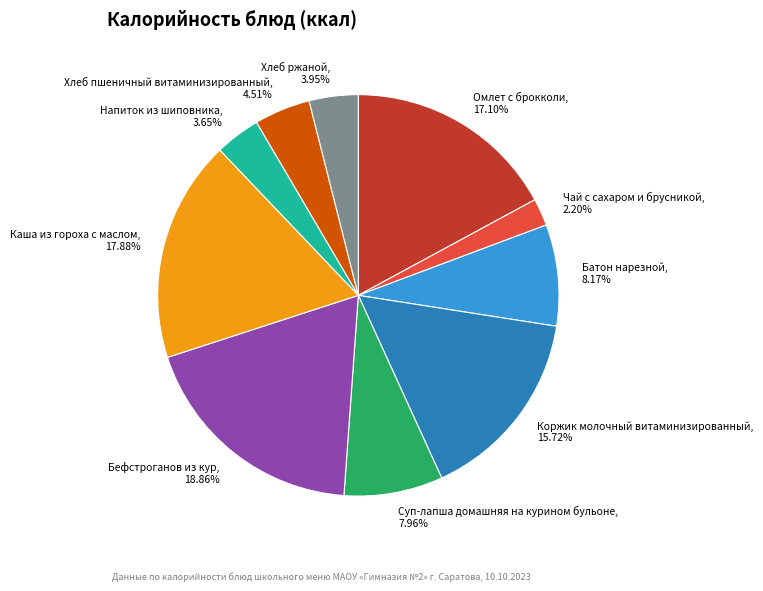

To the nearest percent, what portion does Коржик молочный витаминизированный represent?

16%